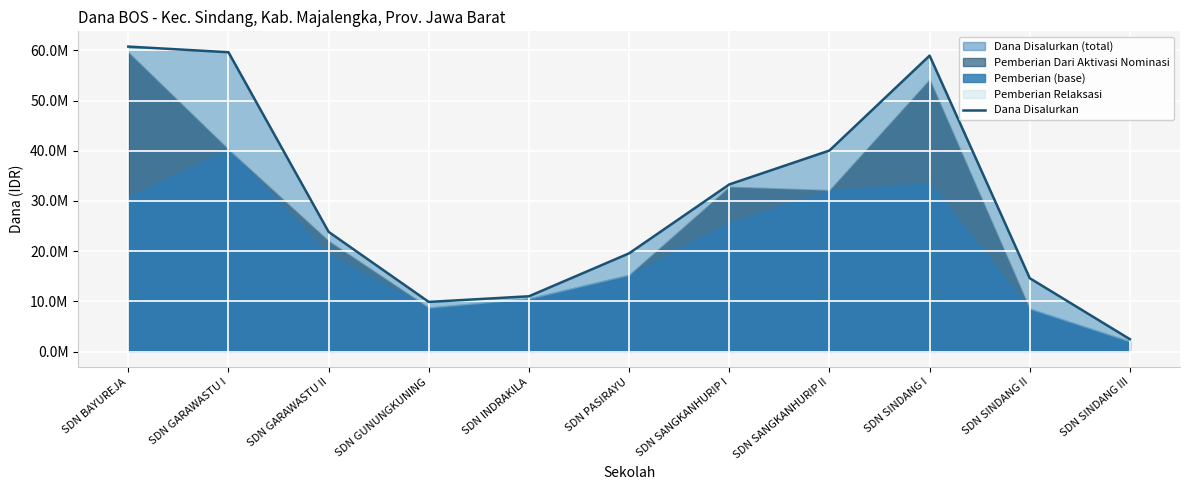

What is the change in value from SDN GARAWASTU I to SDN SINDANG II?

-45000000